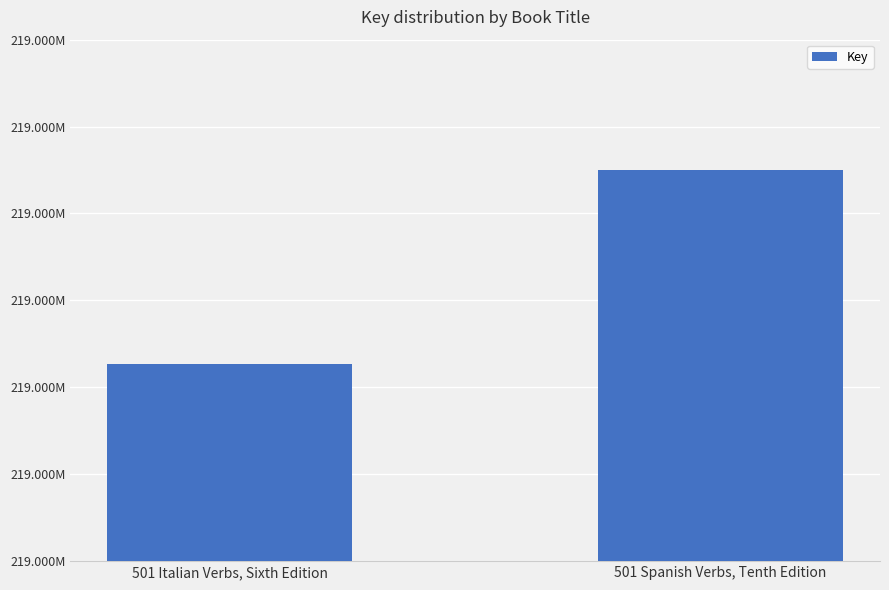

Between 501 Spanish Verbs, Tenth Edition and 501 Italian Verbs, Sixth Edition, which is larger?

501 Spanish Verbs, Tenth Edition